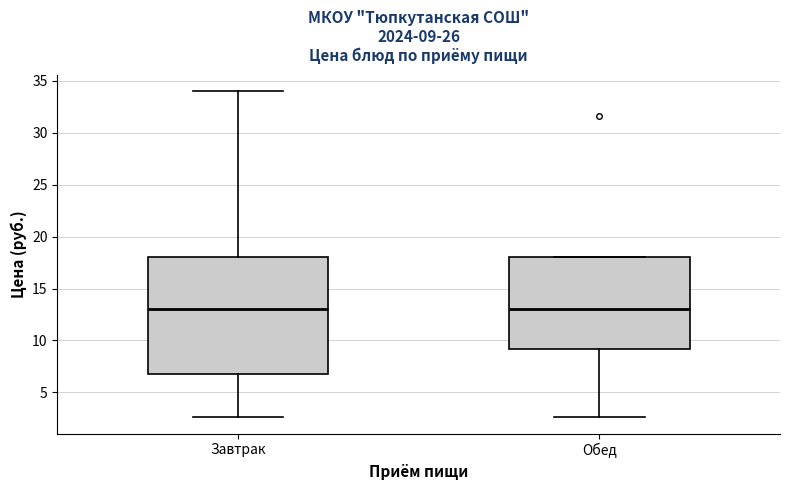

Comparing the boxes themselves (not the whiskers), which one is the tallest?

Завтрак